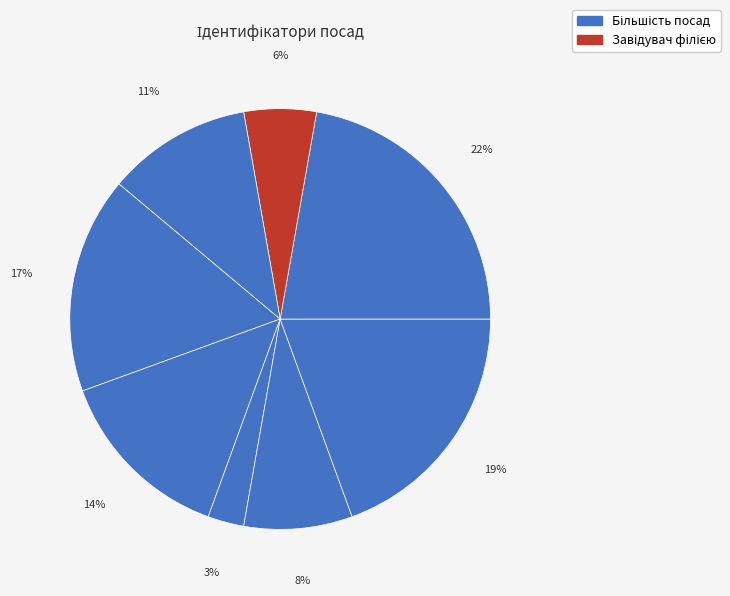

How many slices are in this pie chart?

8